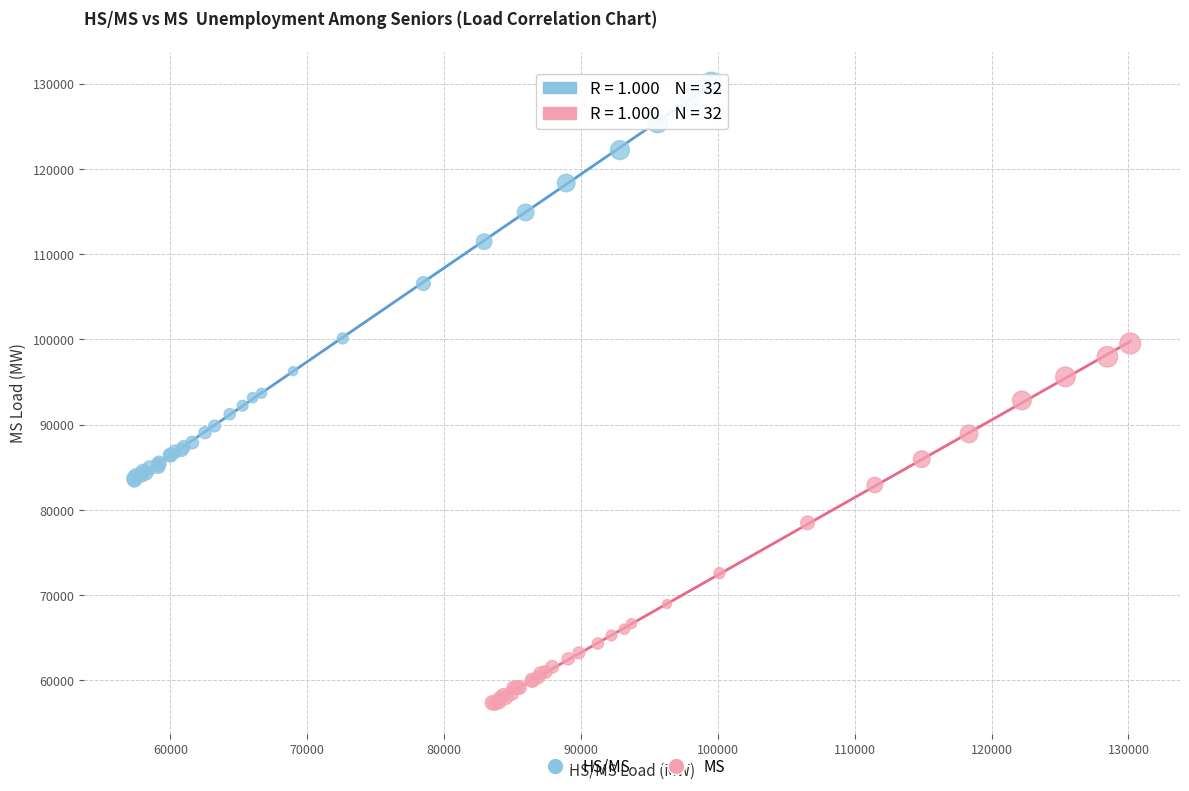

Which series contains the lowest Y value?

MS